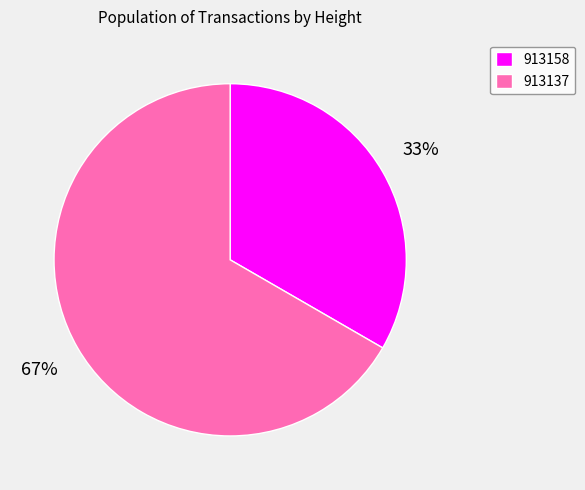

What percentage is the 913137 slice, to the nearest percent?

67%